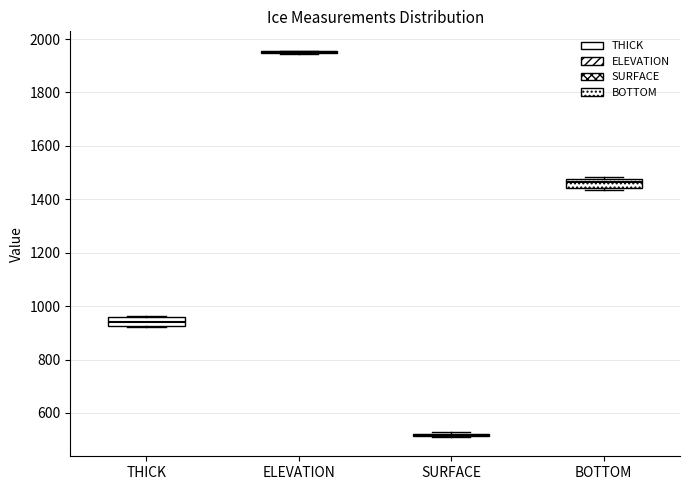

Reading left to right, transcribe this box plot: for each box, give where its median line is, the range the box spans, and where its two whiskers end, as read against the y-axis. The values are not printed on the chart, so give them approximately, as read against the axis.

THICK: median 940, box 920 to 960, whiskers 920 to 960
ELEVATION: box collapsed to a line at 1960, whiskers 1940 to 1960
SURFACE: box collapsed to a line at 520, whiskers 520 to 520
BOTTOM: median 1460, box 1440 to 1480, whiskers 1440 (just below the box's lower edge) to 1480 (just above the box's upper edge)